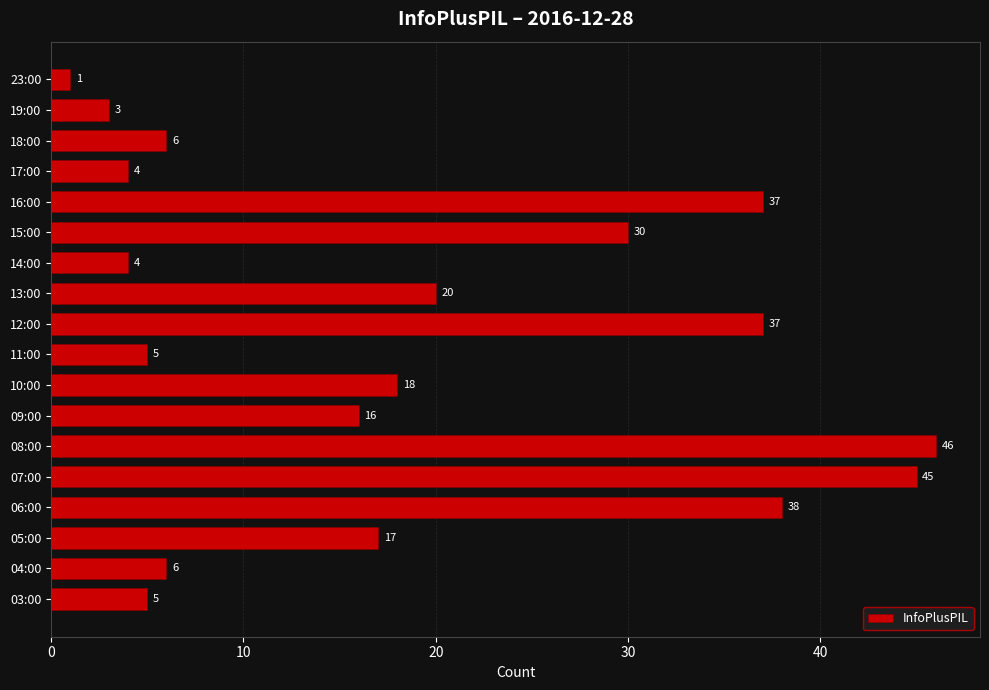

What is the sum of all values?

338